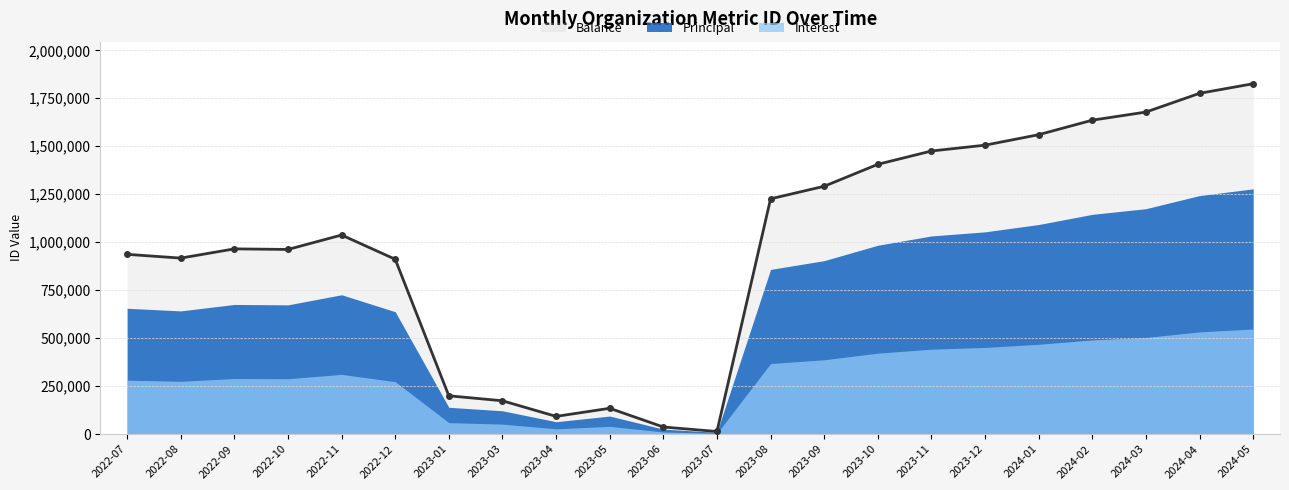

Reading left to right, extract all data points from this chart.

936817	917202	965281	962302	1037395	911213	199689	173794	92431	134625	37094	13718	1226031	1291471	1405878	1475288	1505695	1560288	1635913	1678210	1775842	1825867